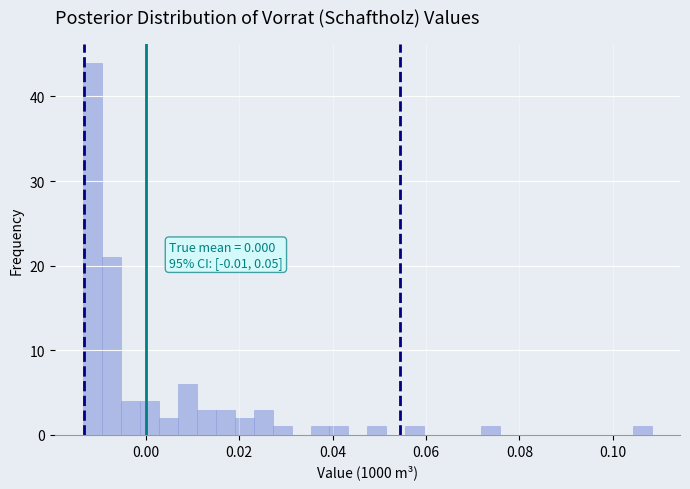

Around what value on the x-axis is the tallest bar? Give the approximate position of its centre, as read against the axis.

-0.012